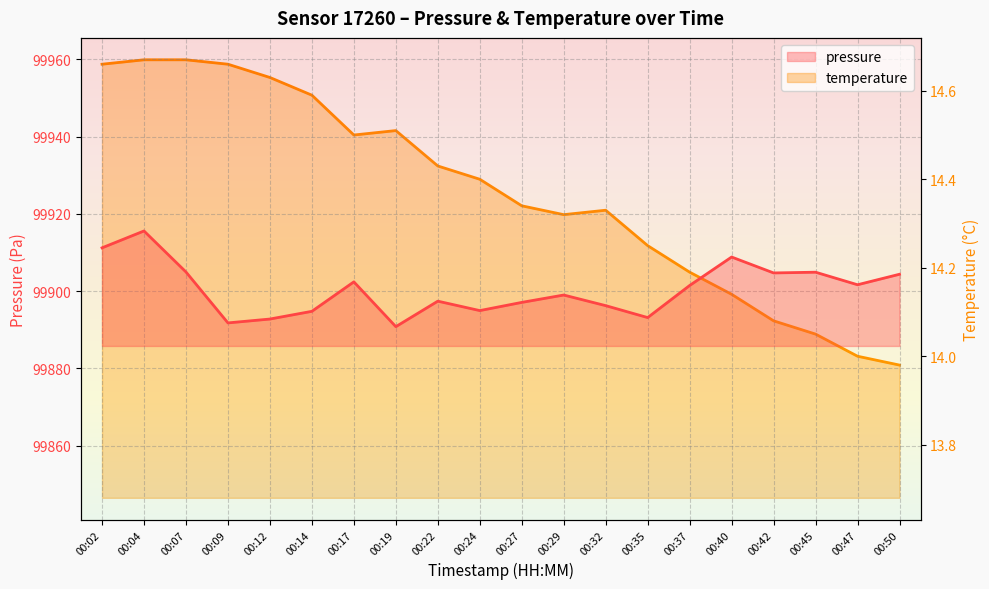

Where is the first local minimum for temperature?

00:17